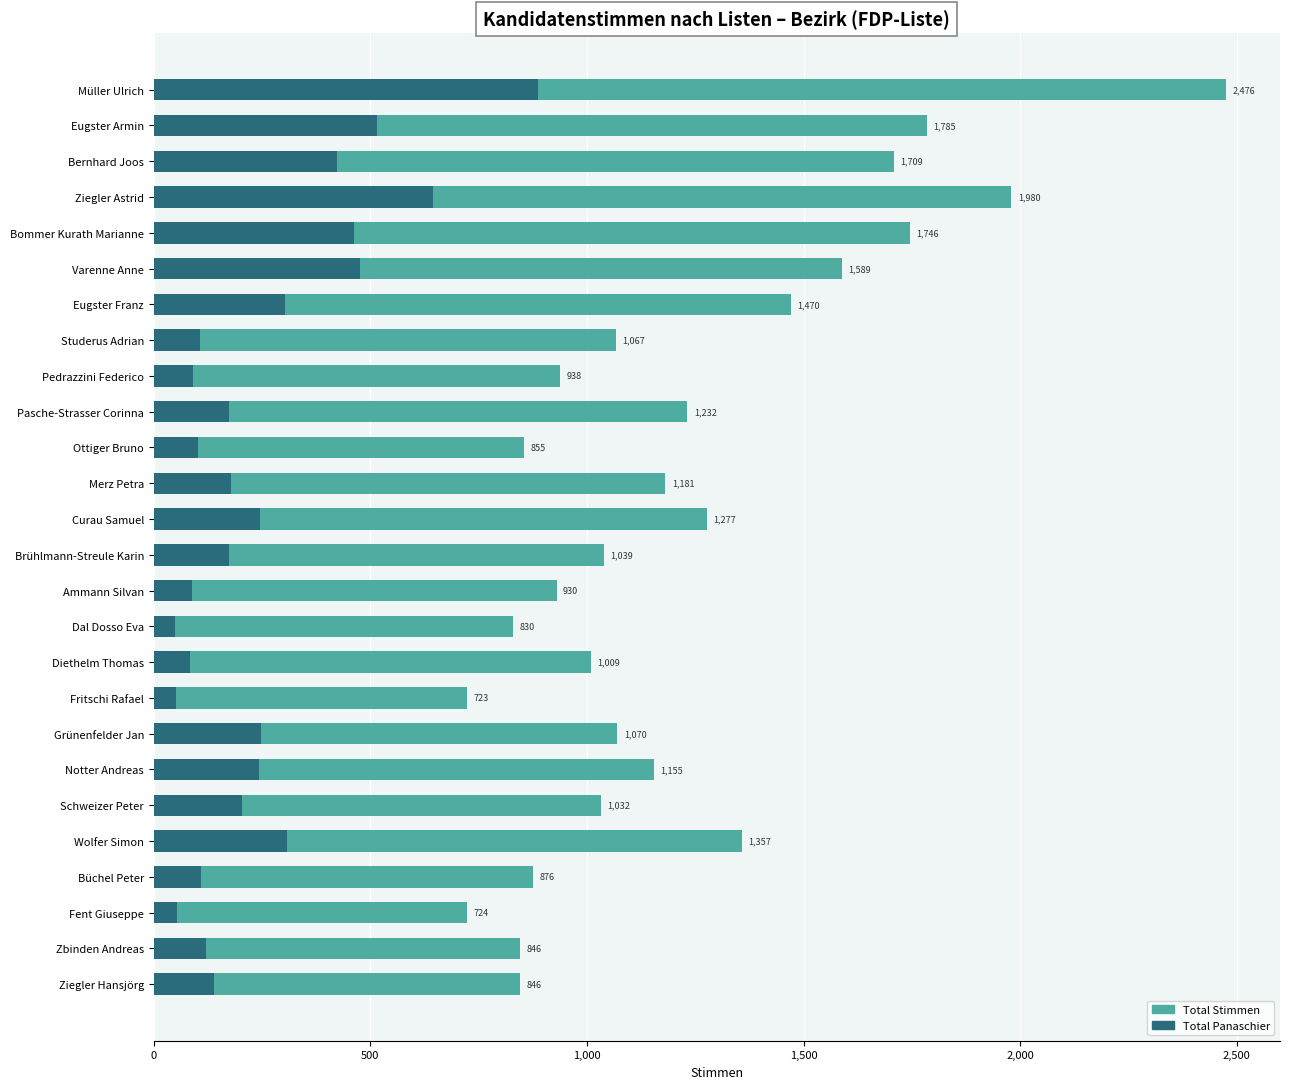

The Total Stimmen series shows 1709 at Bernhard Joos. True or false?

True